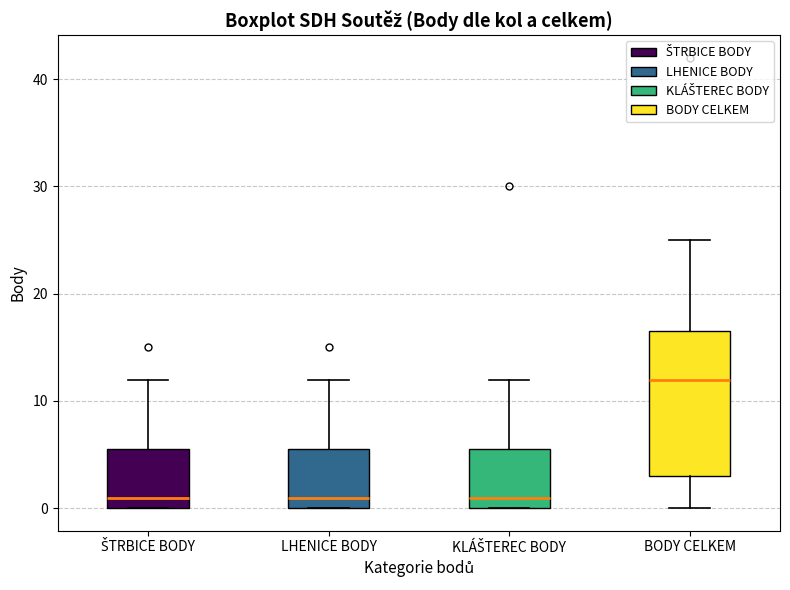

Comparing the boxes themselves (not the whiskers), which one is the tallest?

BODY CELKEM